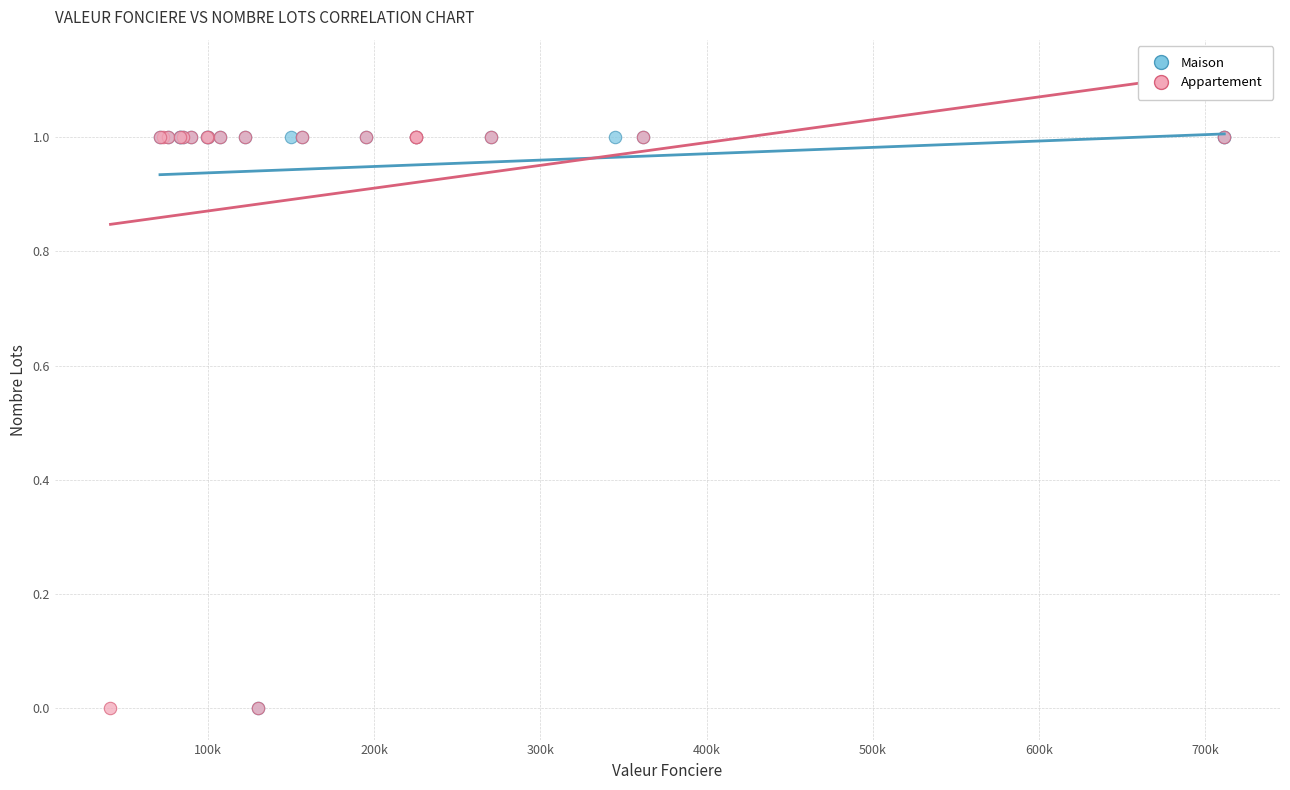

What are all the series names shown in the legend?

Maison, Appartement